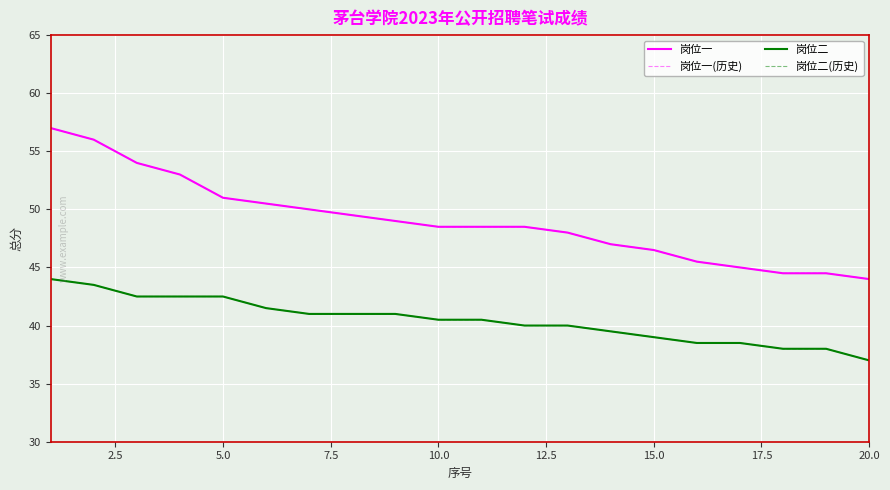

Is this an area chart (filled region under the line)?

No